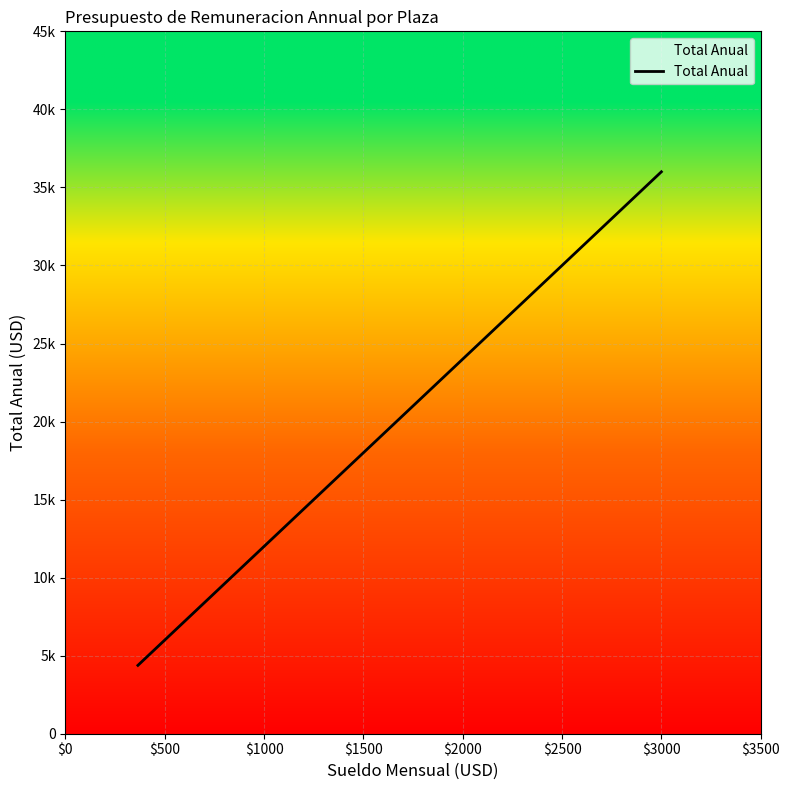

What is the sum of all values?

237180